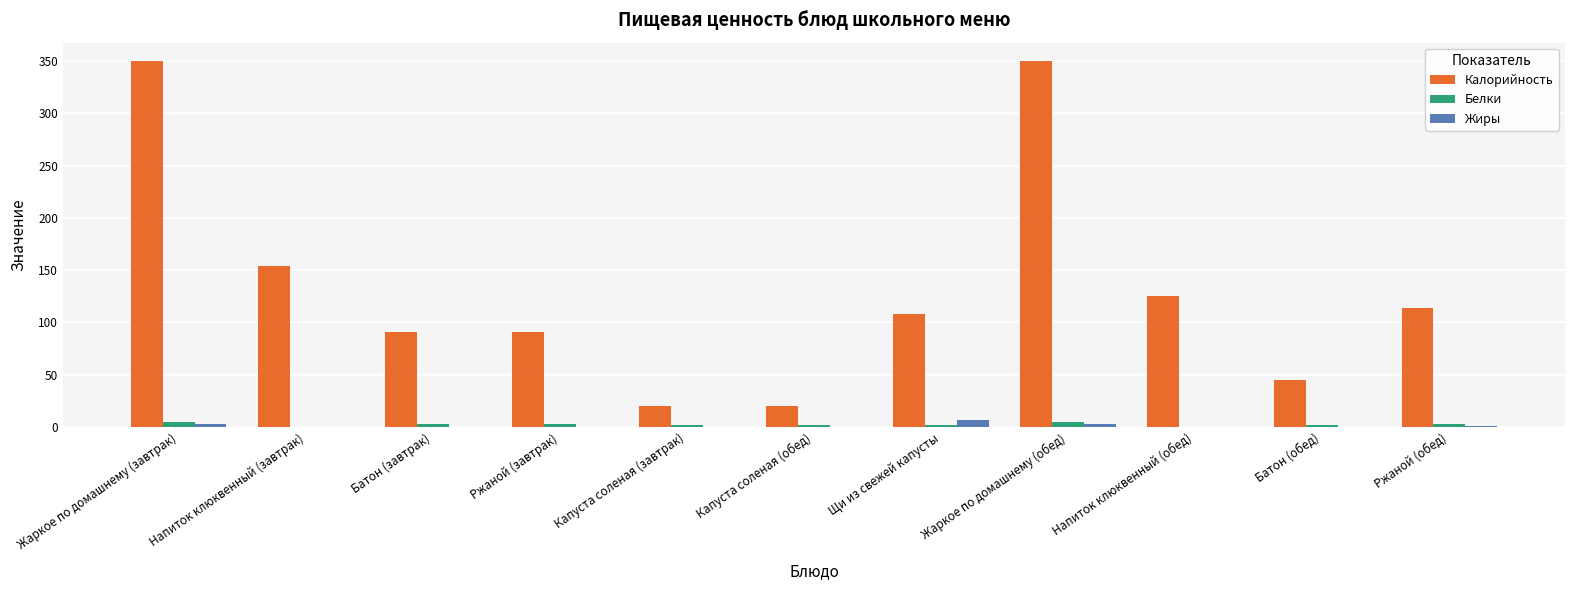

True or false: Калорийность has a value of 182.5 at Ржаной (обед).

False